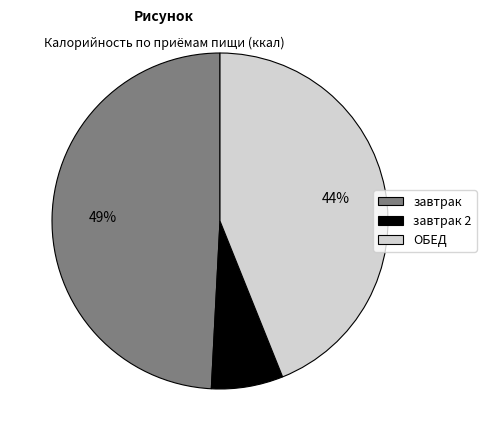

To the nearest percent, what is the average slice percentage?

33%